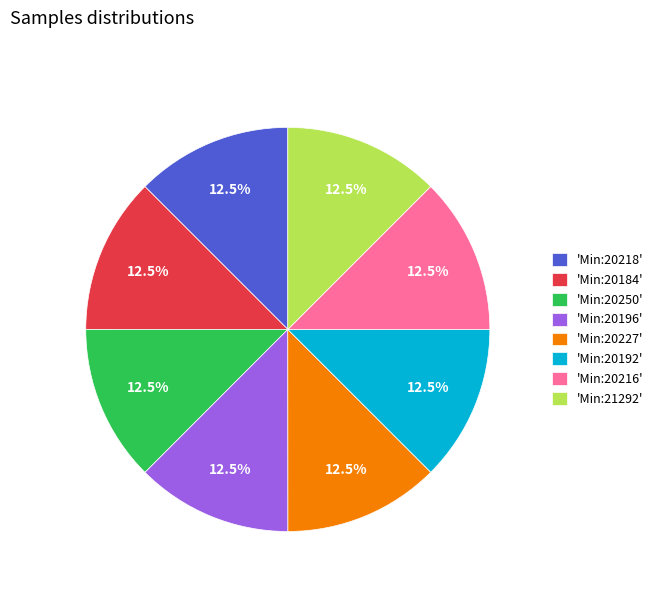

Is there any slice that represents more than half of the pie?

No